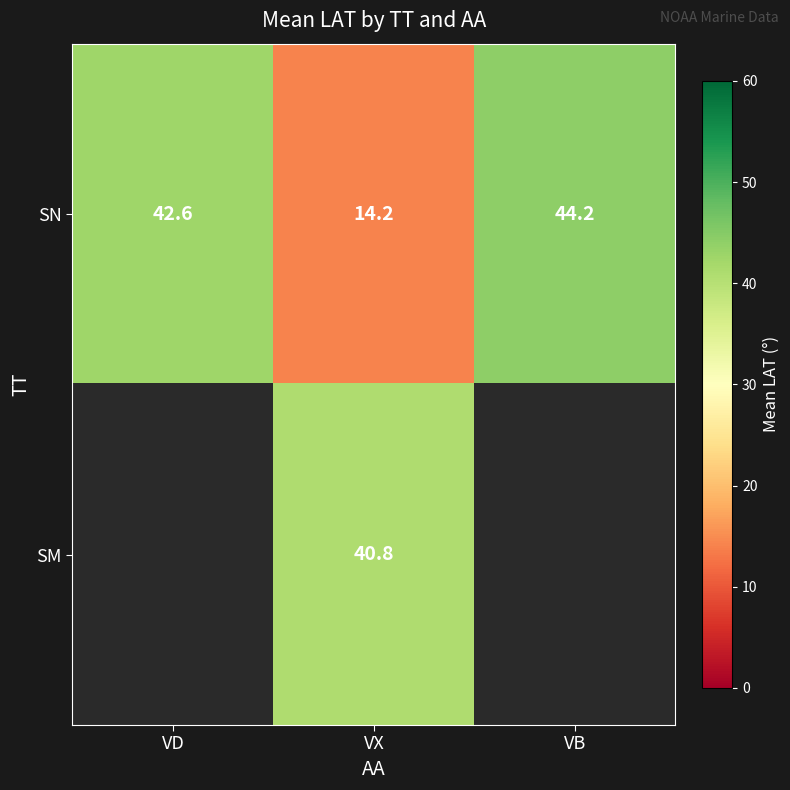

True or false: SN has a value of 21.6 at VD.

False